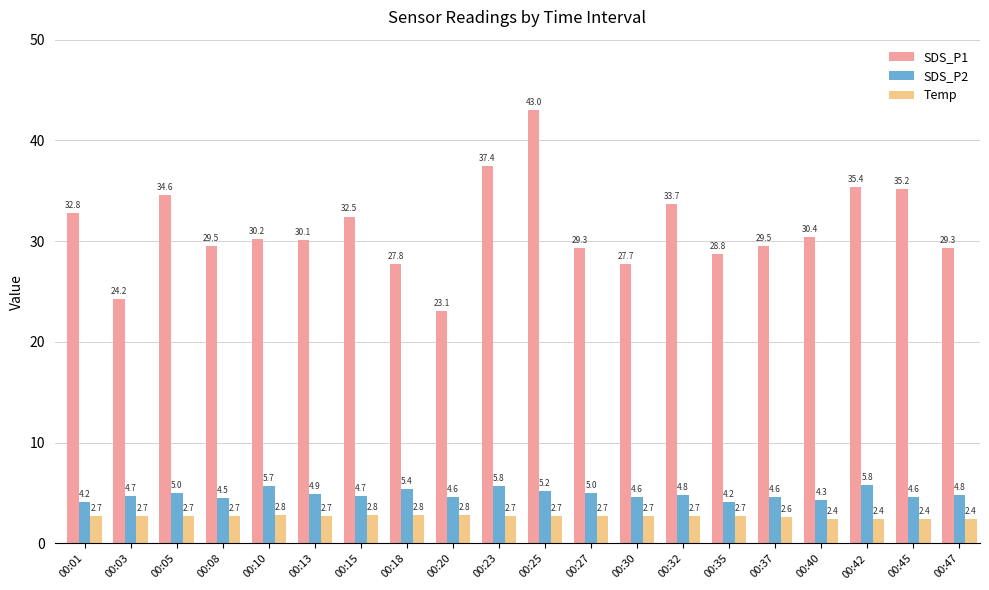

What is the sum of all Temp values?

53.1